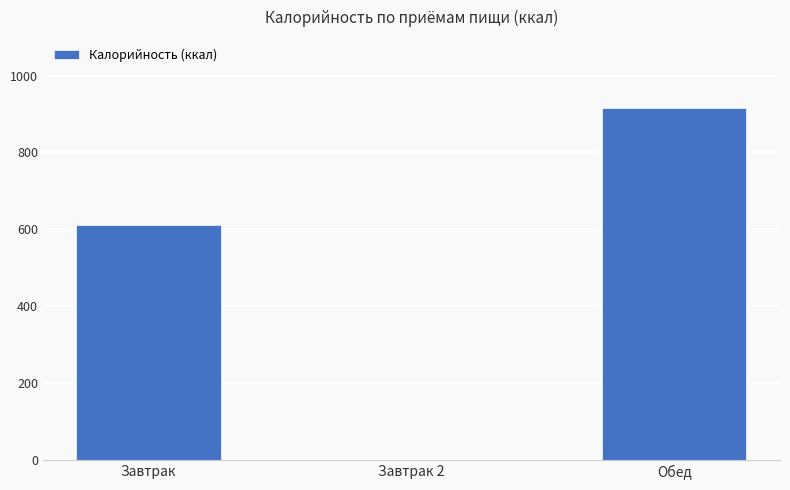

What is the sum of all values?

1525.3